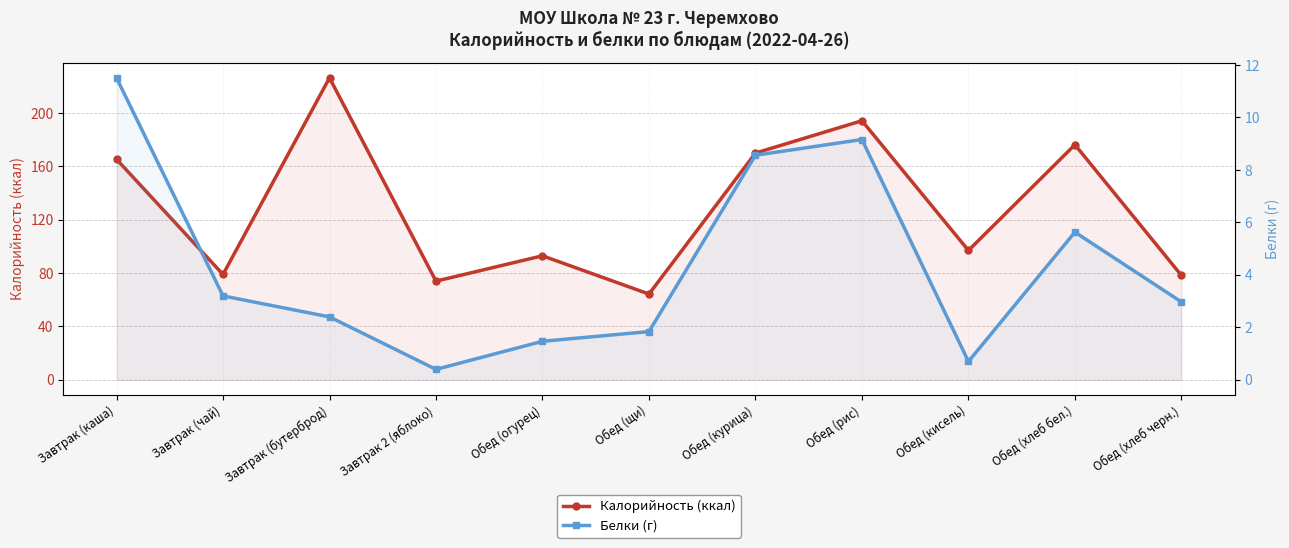

What is the difference between the maximum and minimum values in the Белки (г) series?

11.1